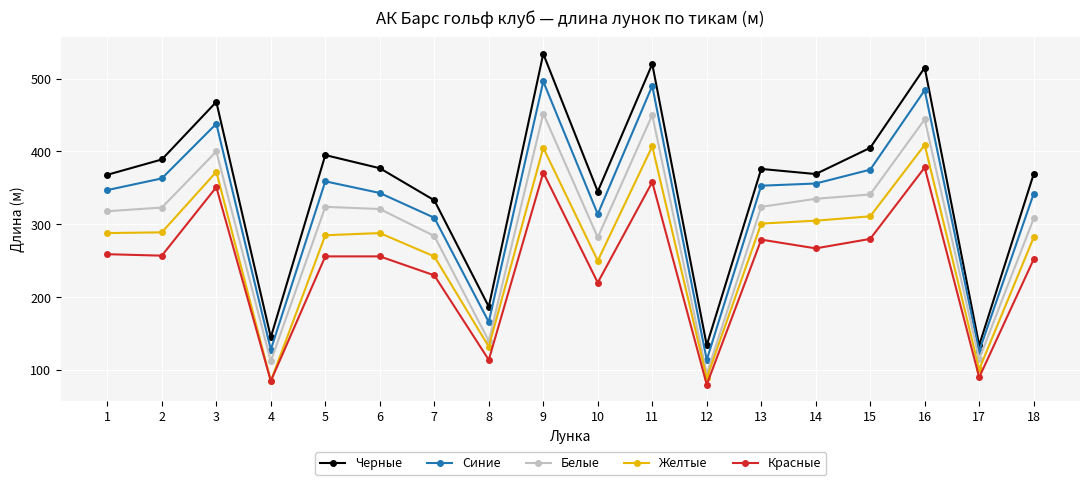

How many values in the Желтые series are below 288?

8